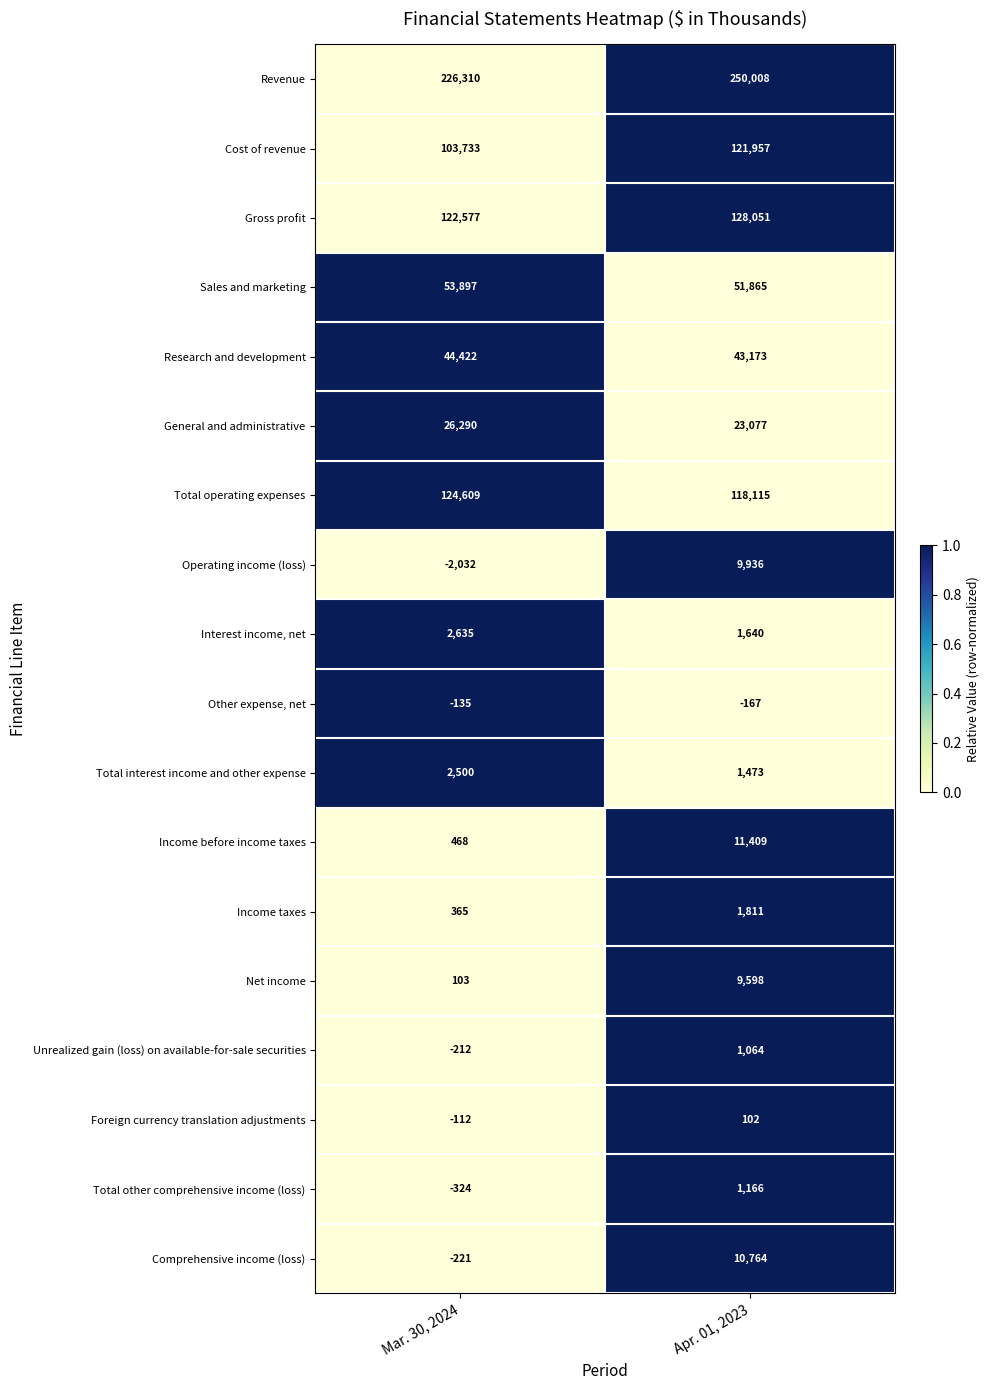

At which label is General and administrative closest to 24683?

Apr. 01, 2023